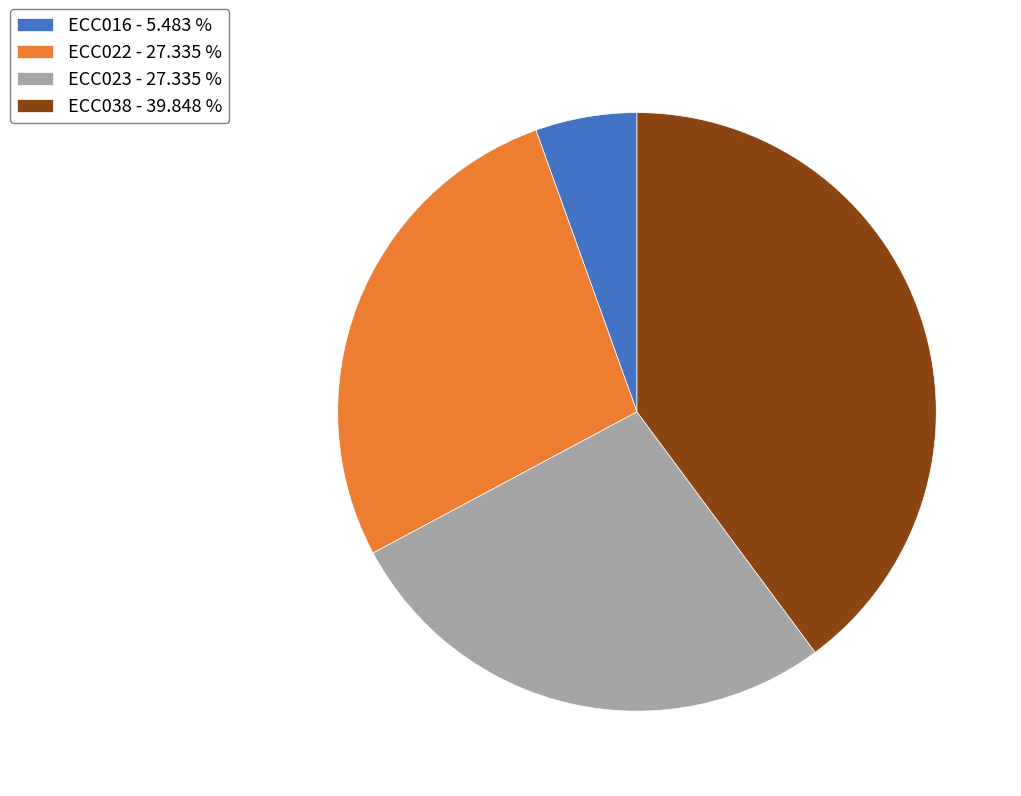

True or false: ECC016 accounts for 1% of the total.

False